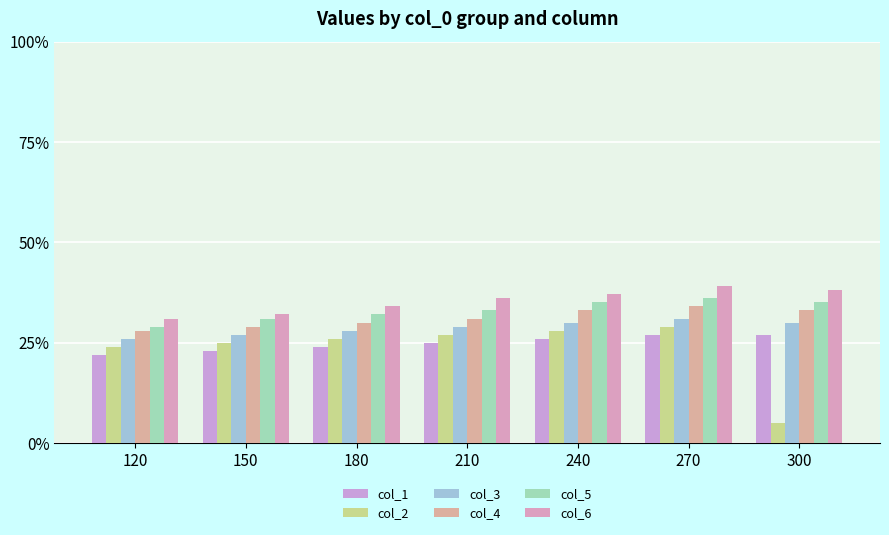

At which category is the sum across all series the highest?

270